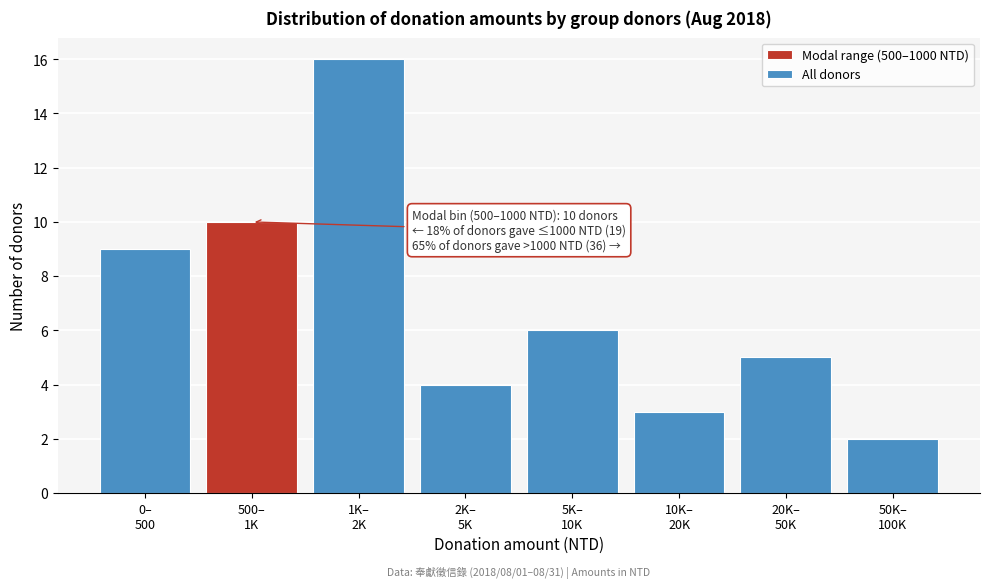

Reading left to right, transcribe all the data shown in this chart.

9	10	16	4	6	3	5	2